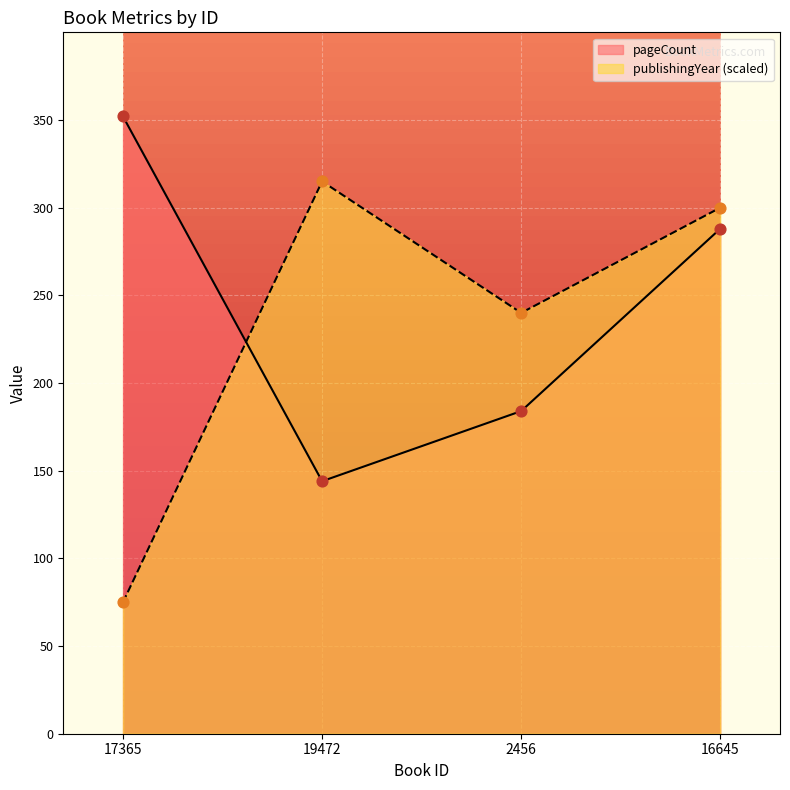

What are all the series names shown in the legend?

pageCount, publishingYear (scaled)